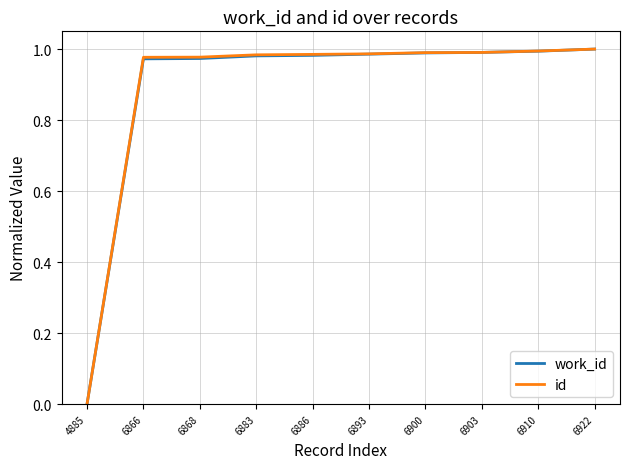

Which label corresponds to the smallest value in the chart?

4885